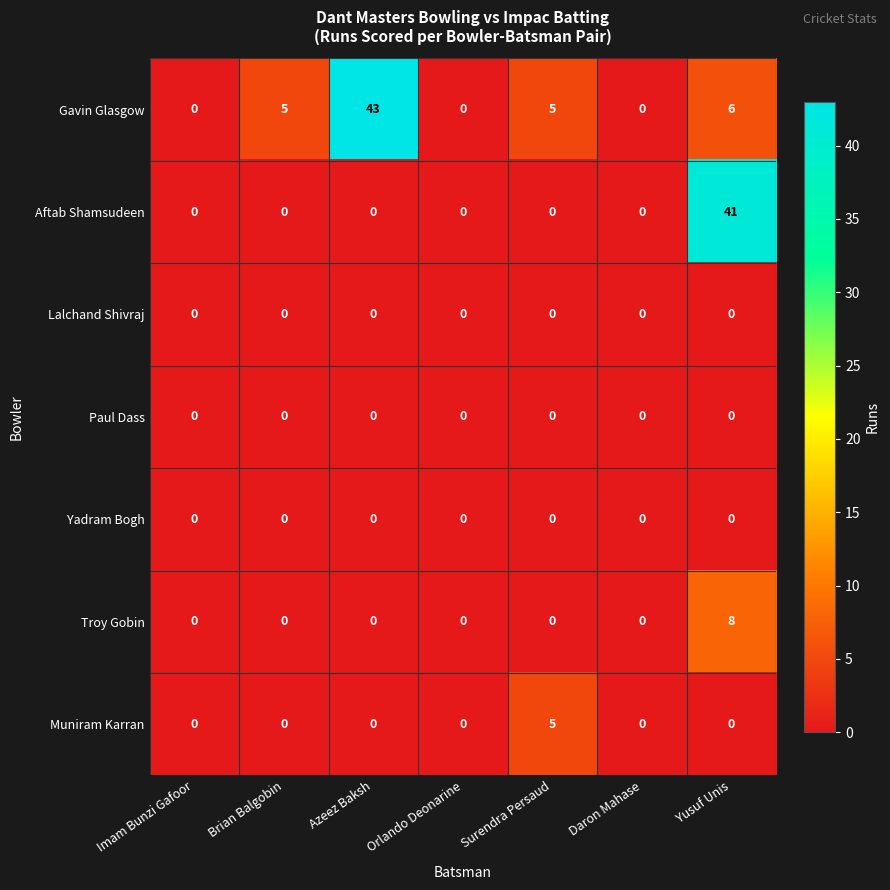

Which series has the largest total across all categories?

Gavin Glasgow